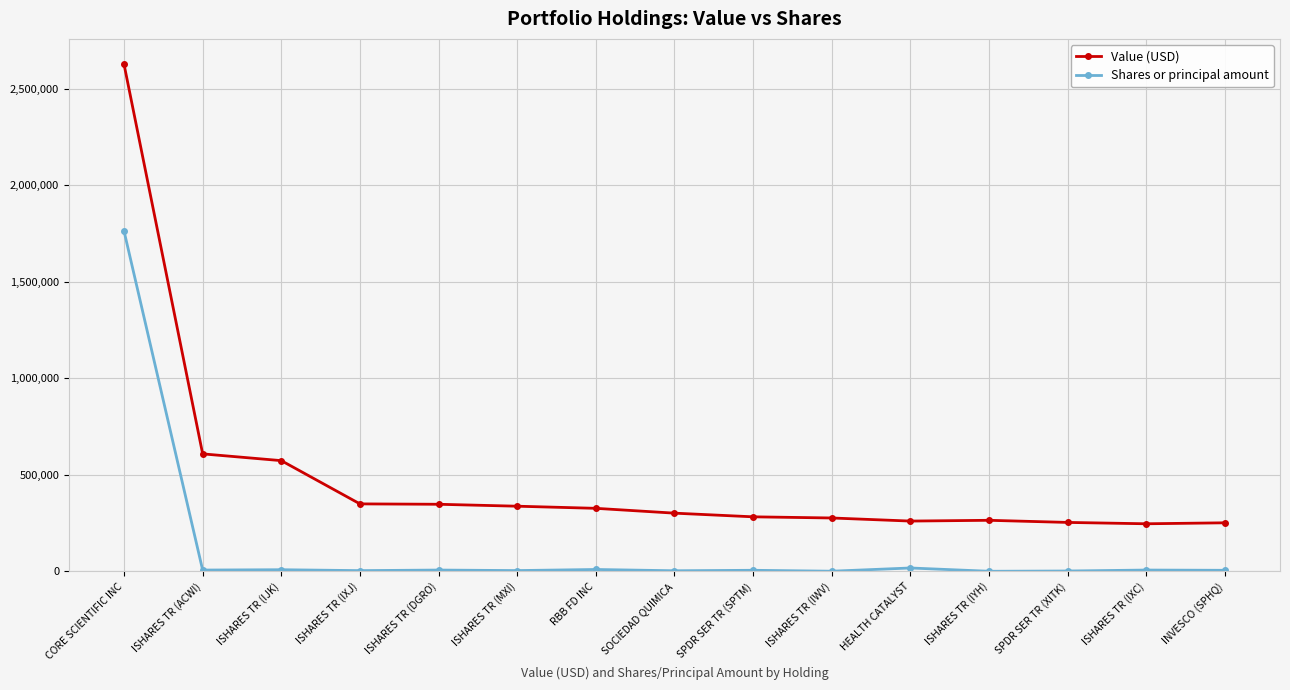

What is the label of the 4th point from the right?

ISHARES TR (IYH)